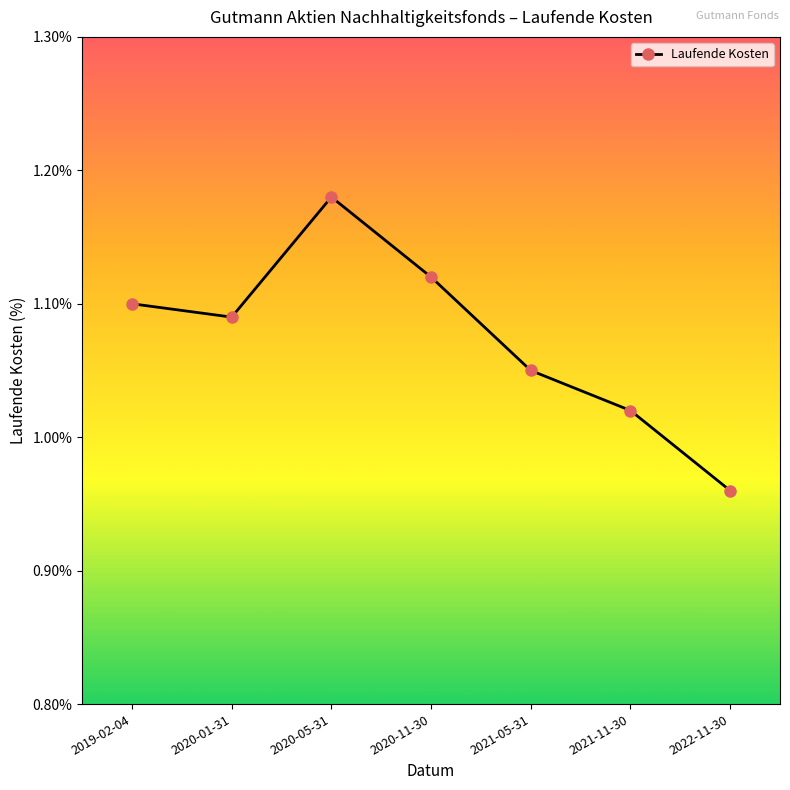

Rank the categories by value from lowest to highest.

2022-11-30, 2021-11-30, 2021-05-31, 2020-01-31, 2019-02-04, 2020-11-30, 2020-05-31